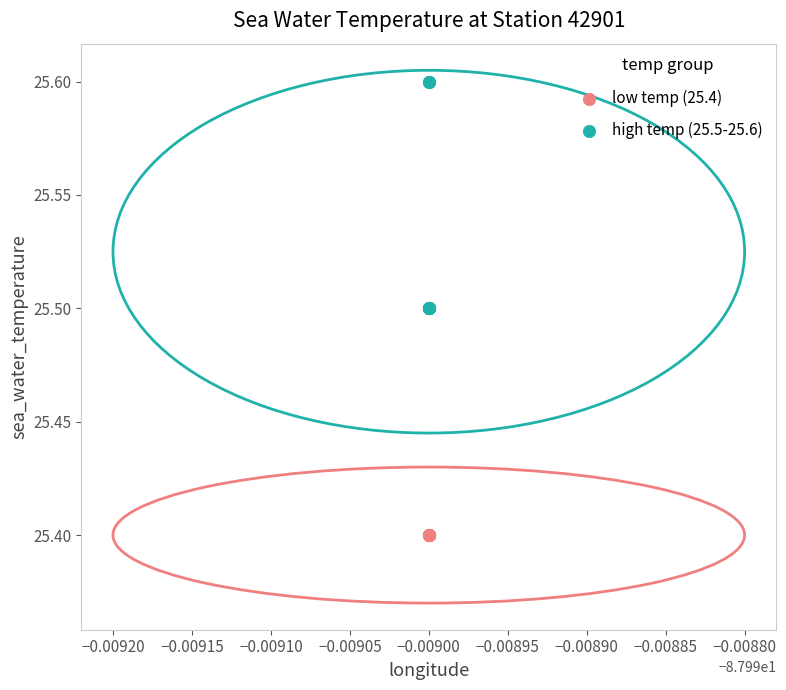

Which series reaches the minimum Y coordinate?

low temp (25.4)